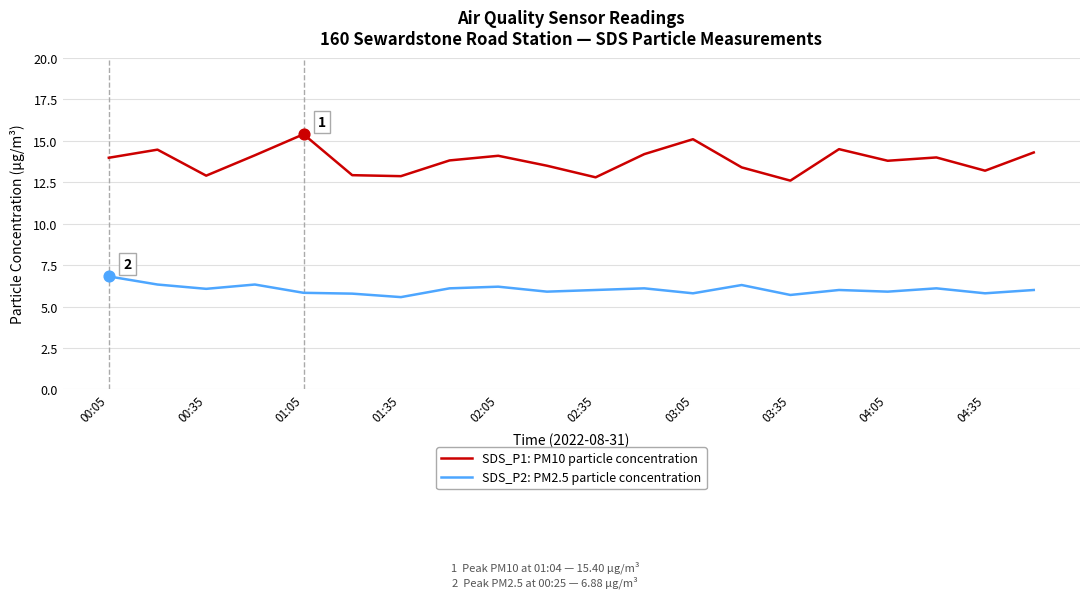

Which series has the widest spread of values?

SDS_P1: PM10 particle concentration